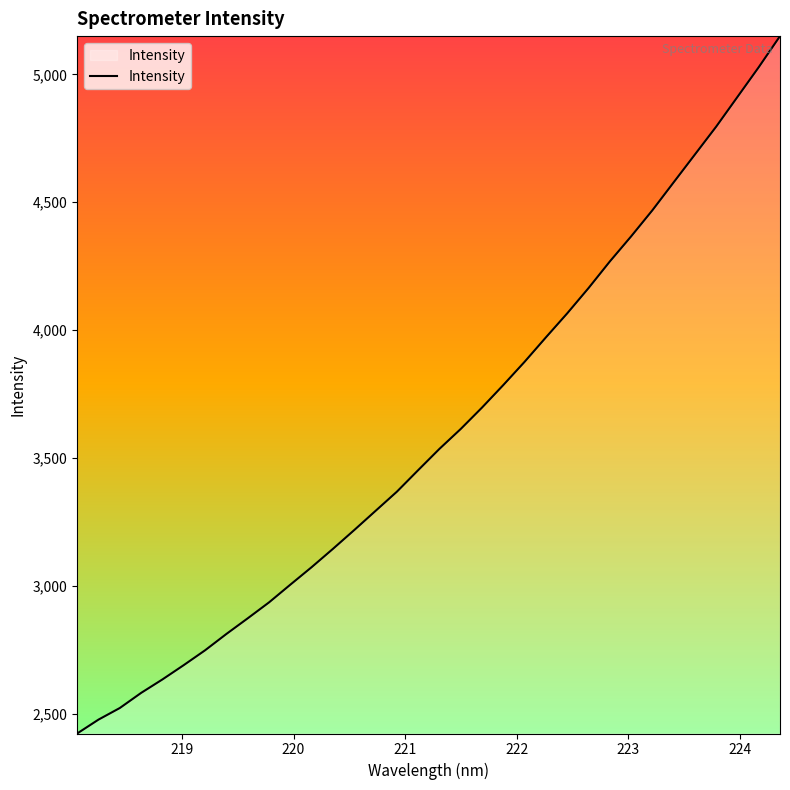

What is the minimum value shown in the chart?

2423.0